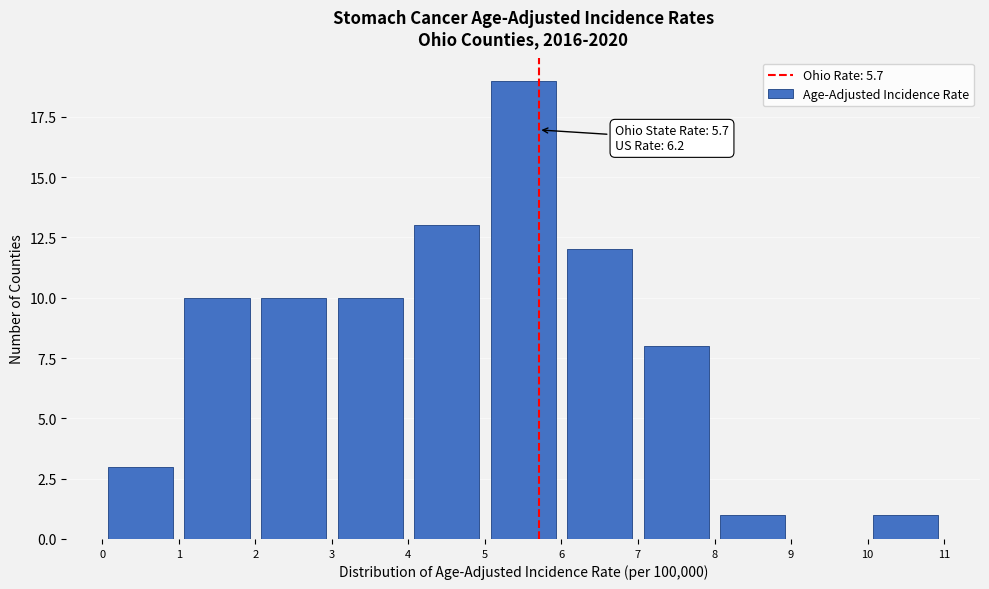

Over which range of the x-axis is the bar tallest?

5 to 6